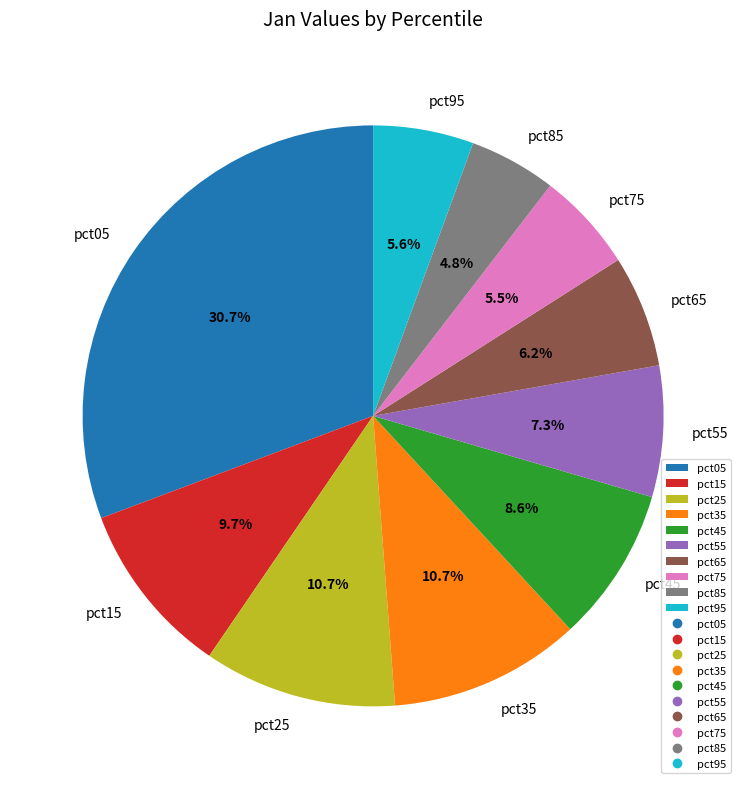

The pct75 slice represents 14% of the pie. True or false?

False